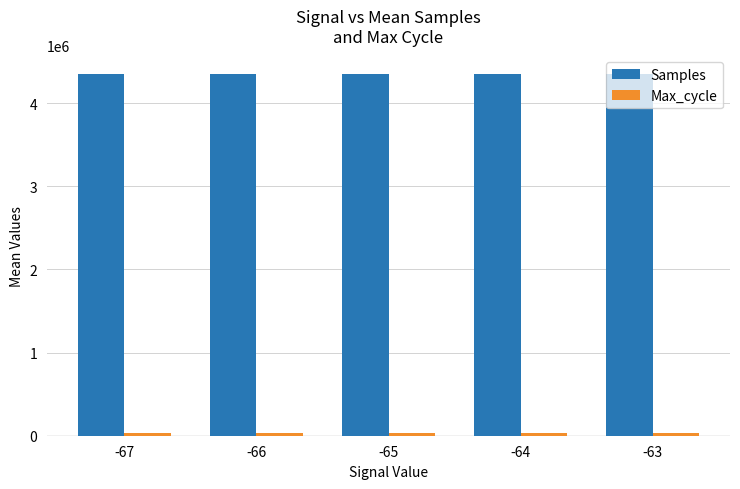

What is the greatest value displayed?

4356792.9